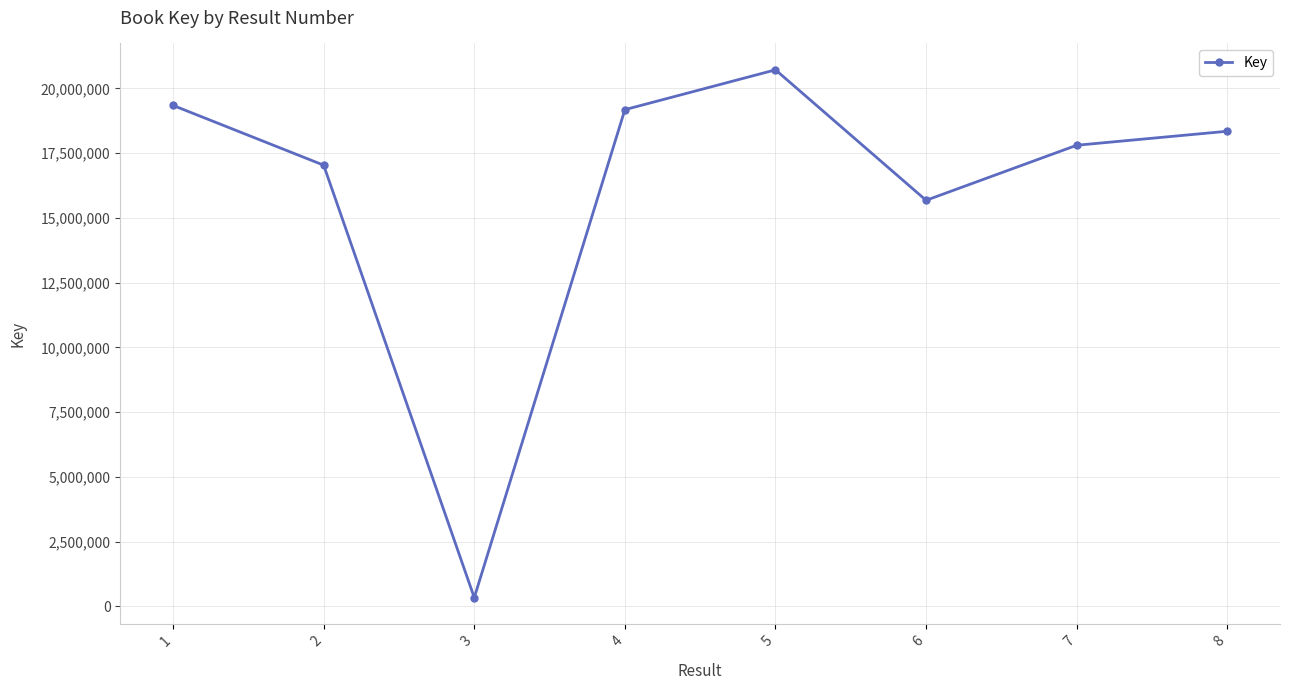

Is this an area chart (filled region under the line)?

No